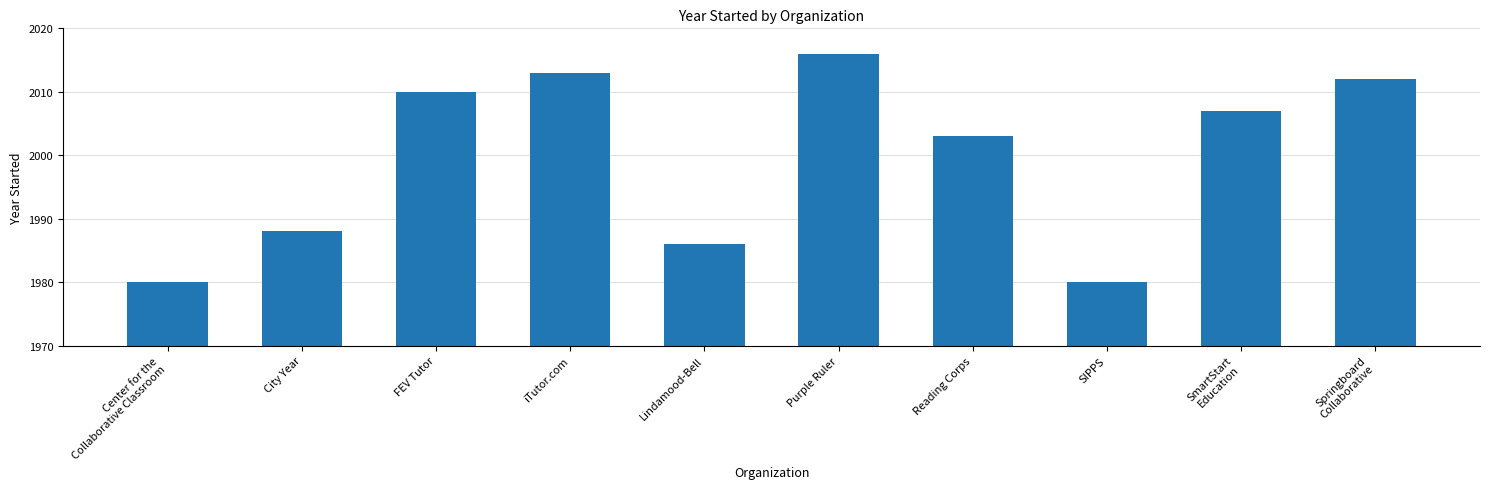

What is the difference between the second highest and minimum values?

33